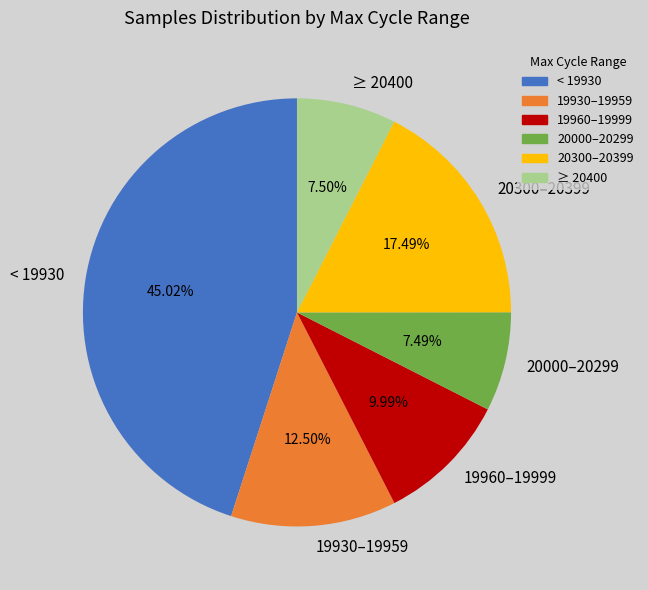

Is there a majority slice in this chart?

No